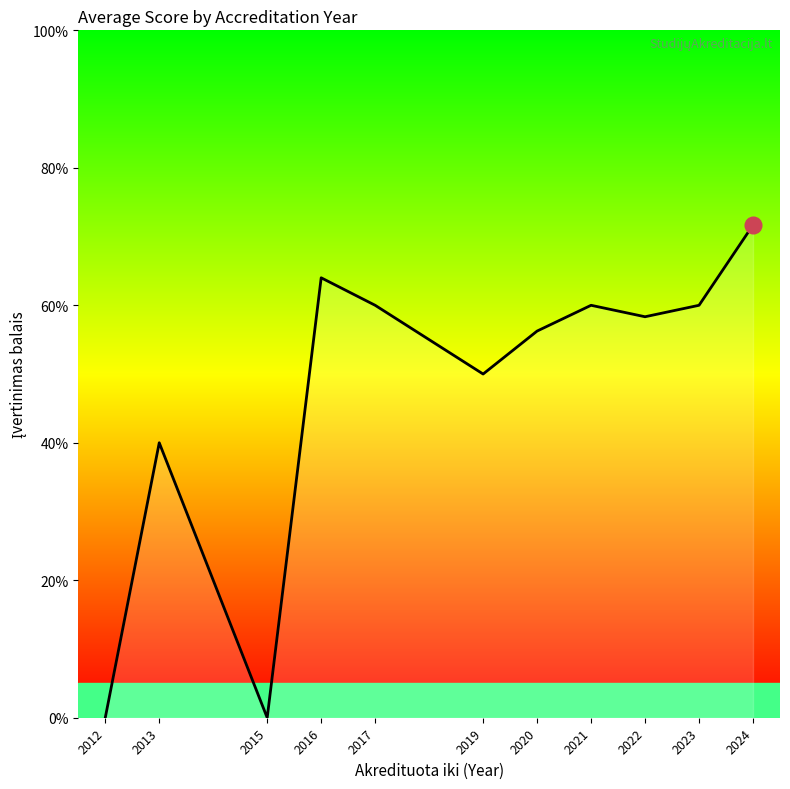

Is it true that the value at 2012 is 1.6?

False